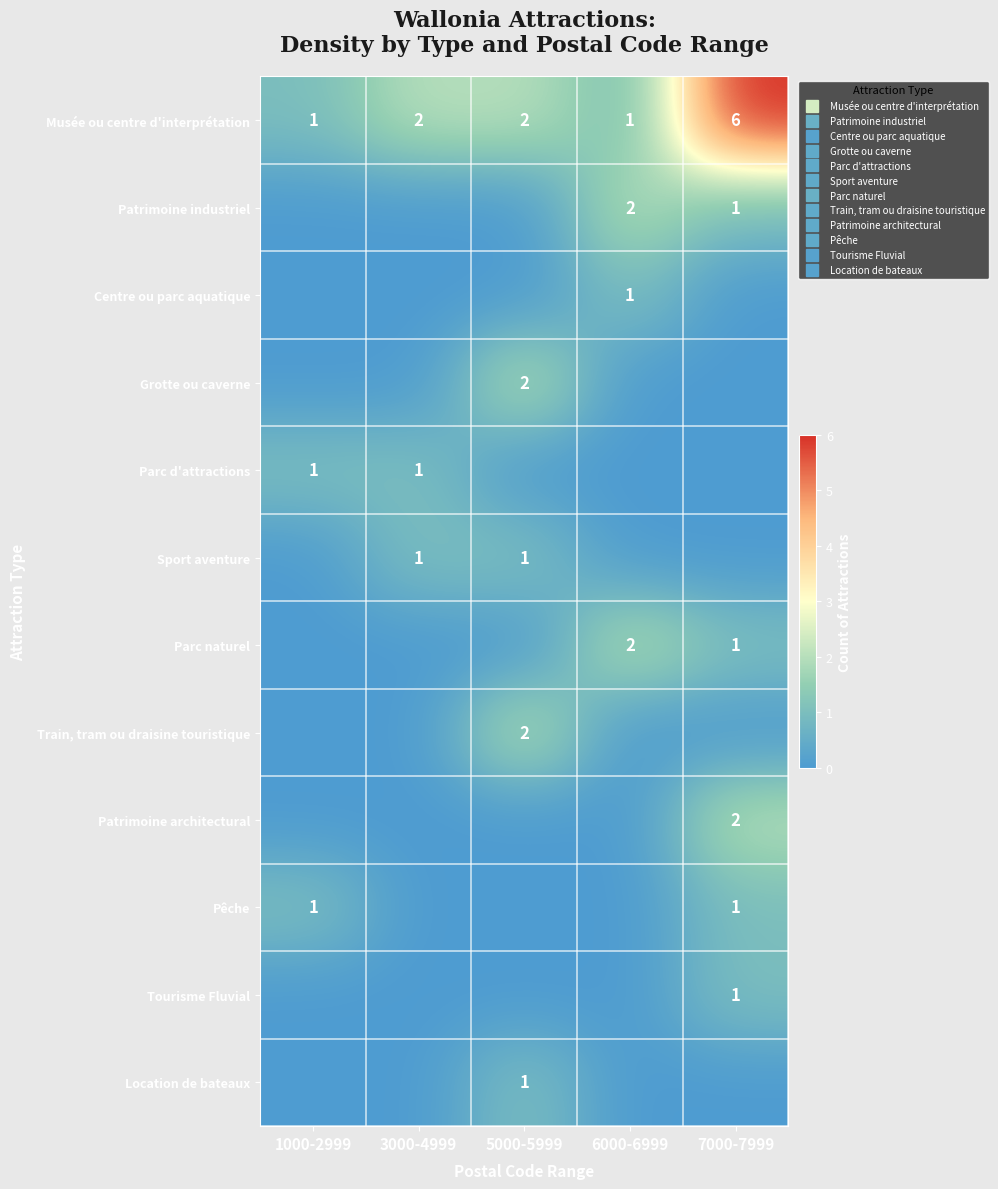

Which category has the lowest value in the Centre ou parc aquatique series?

1000-2999